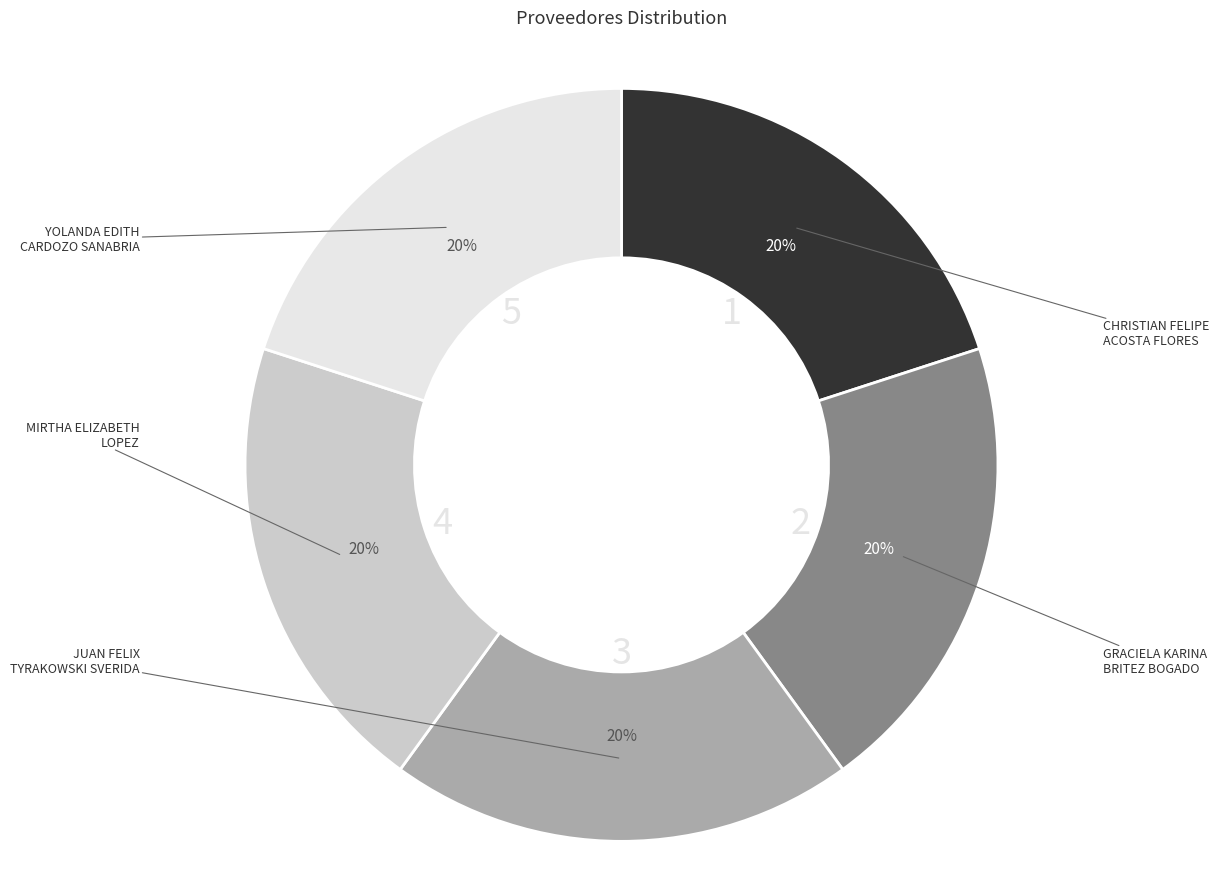

What is the smallest slice in the pie chart?

christian-felipe-acosta-flores